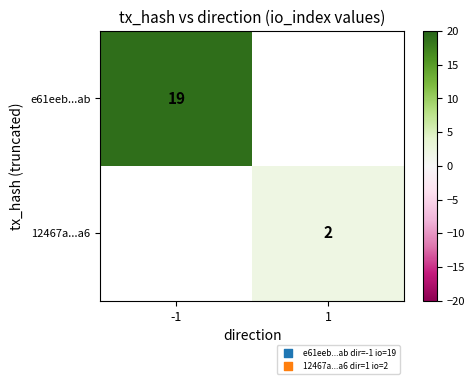

True or false: e61eeb...ab has a value of 19 at -1.

True